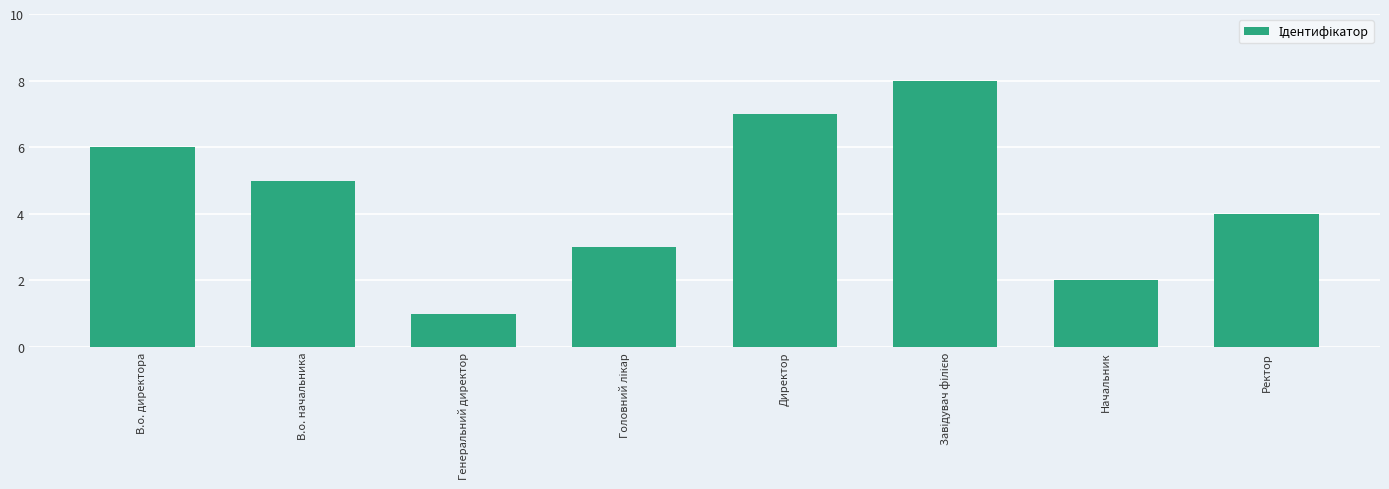

Which has a higher value, В.о. начальника or Генеральний директор?

В.о. начальника